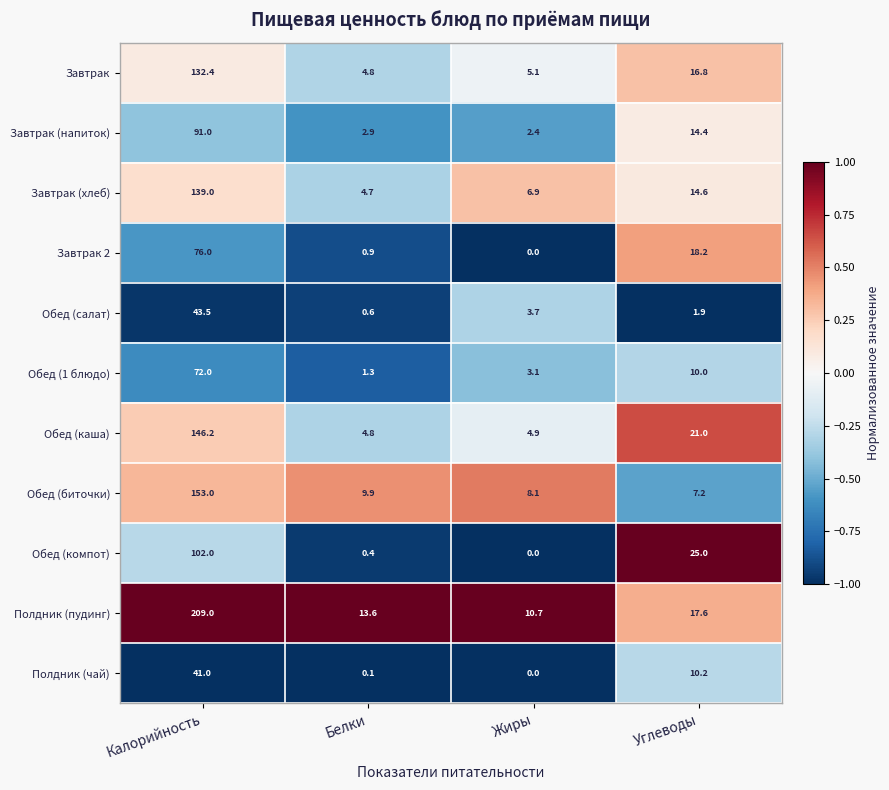

How many data points does each series have?

4